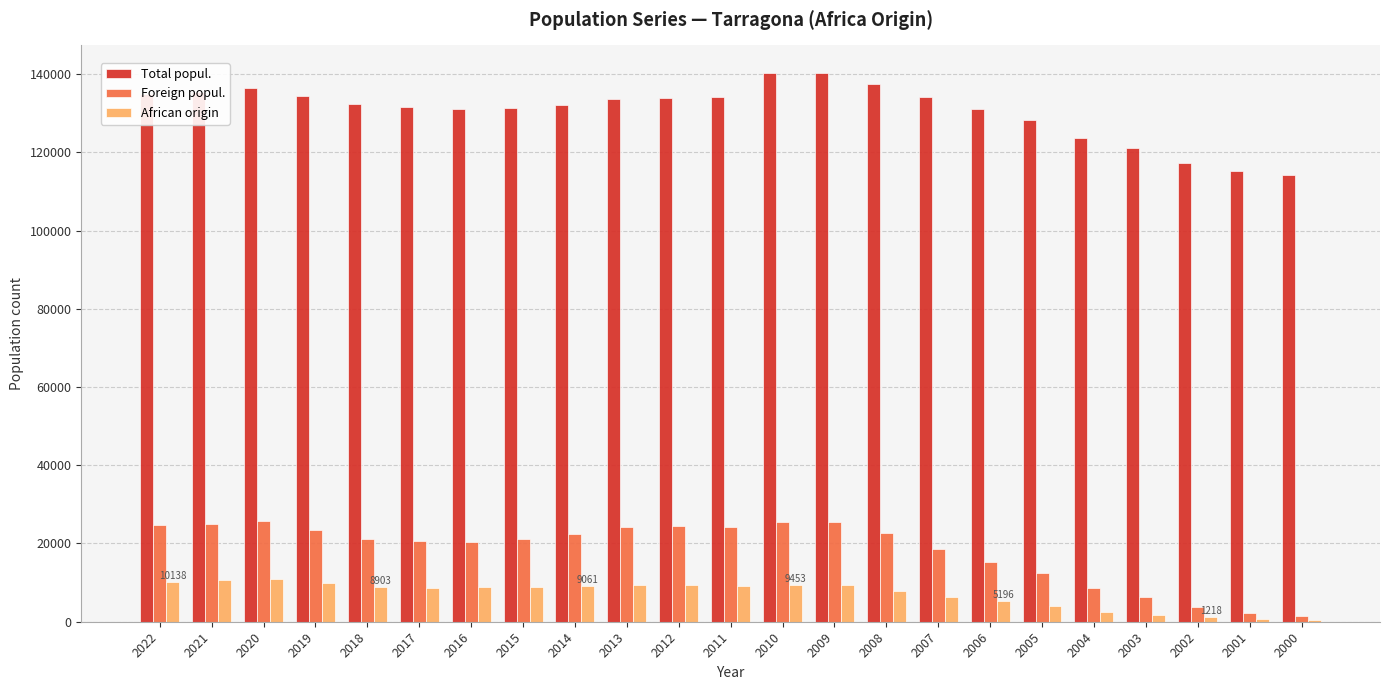

Is the value of African origin at 2002 greater than the value of Total popul. at 2017?

No